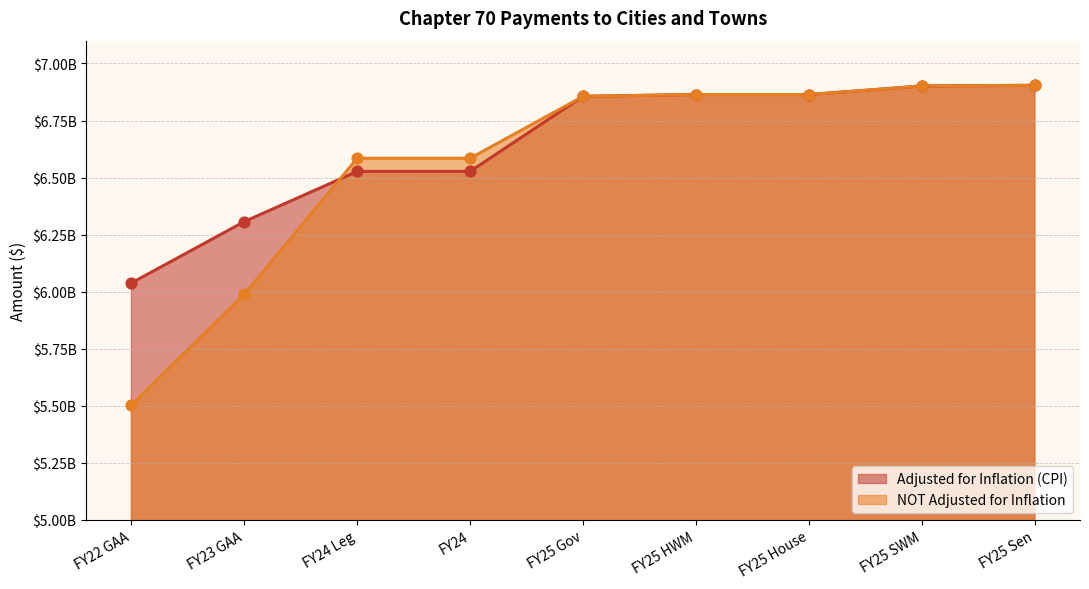

Which series reaches the minimum Y coordinate?

NOT Adjusted for Inflation